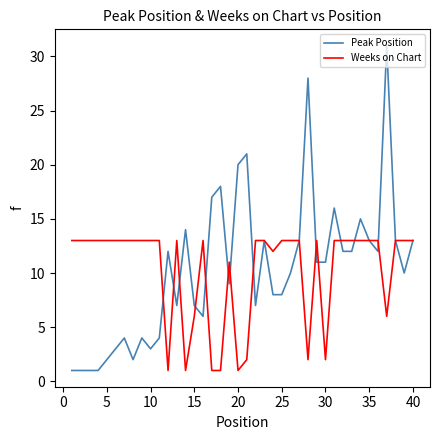

Rank the series by their maximum value, from lowest to highest.

Weeks on Chart, Peak Position